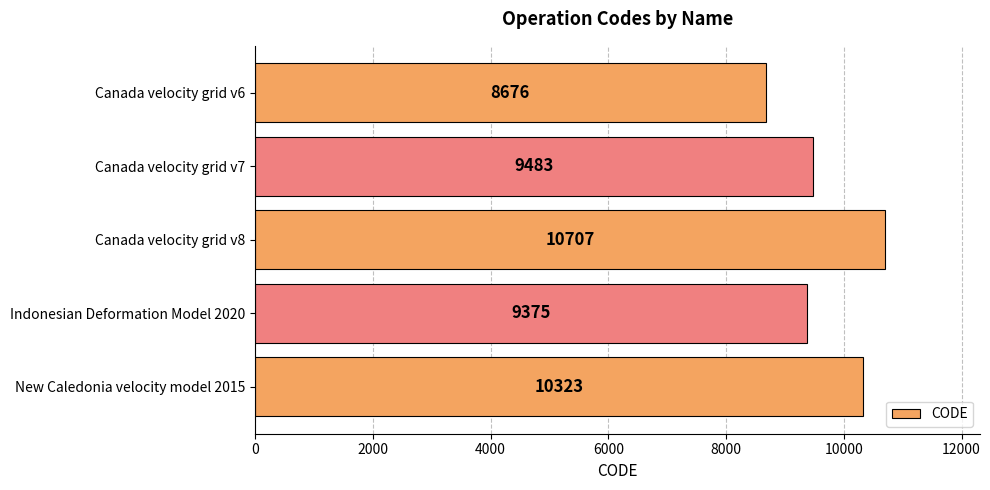

How many categories are shown in the chart?

5